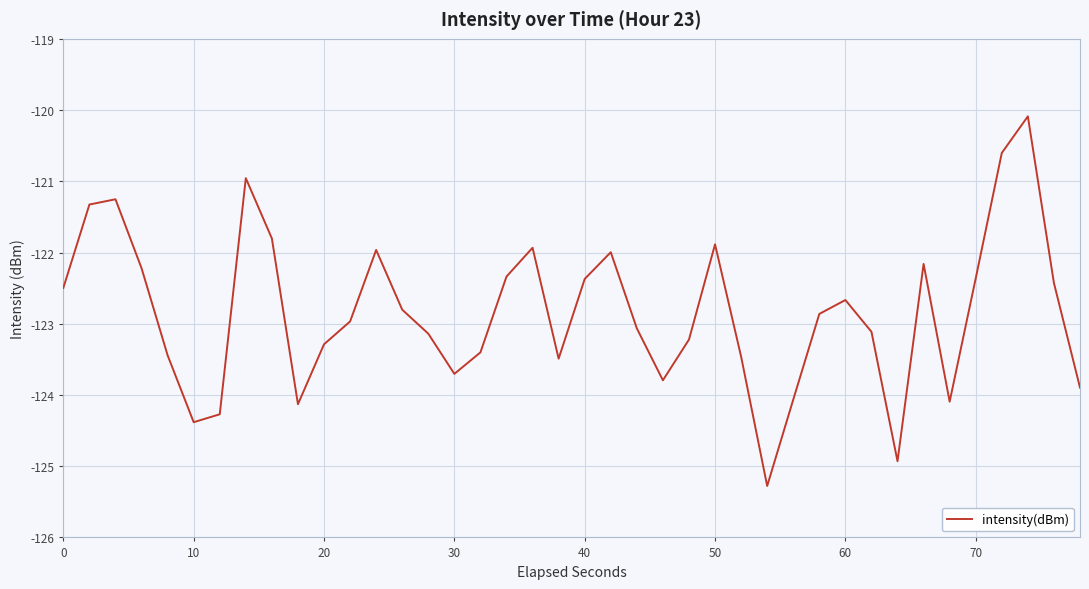

What is the greatest value displayed?

-120.1